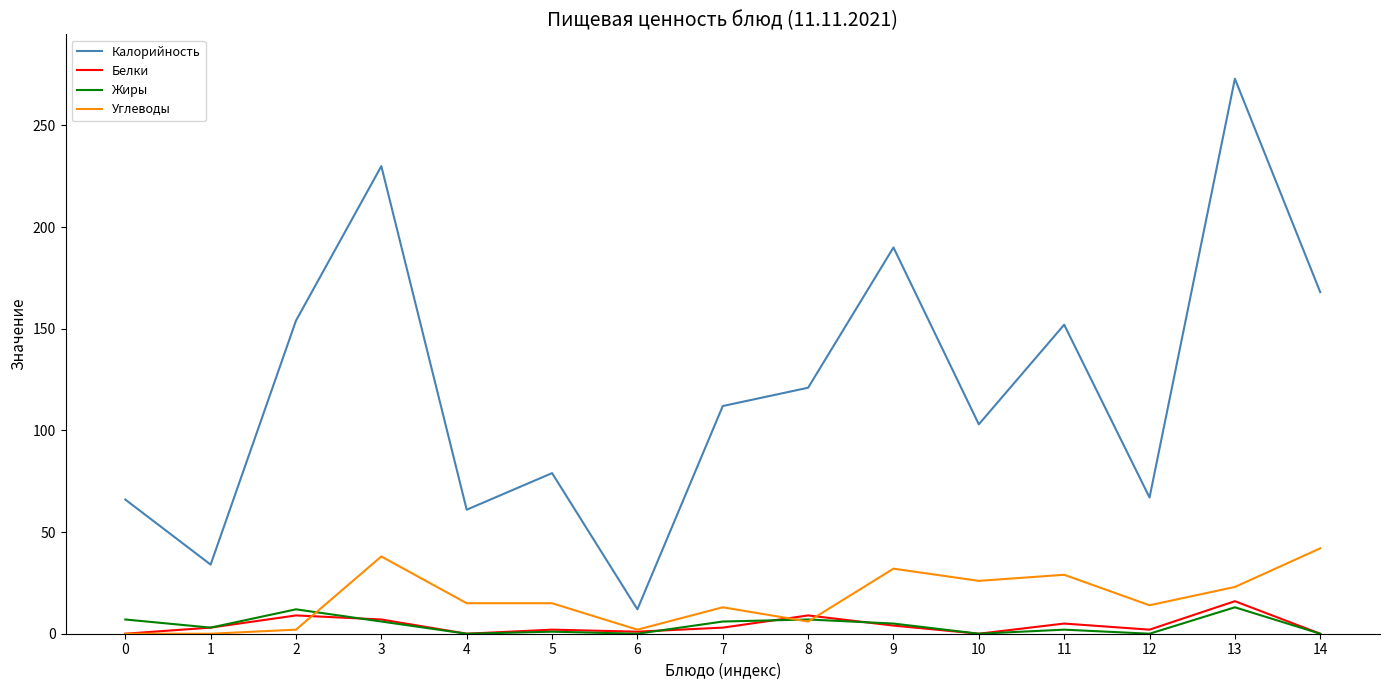

True or false: Углеводы and Калорийность intersect in this chart.

False